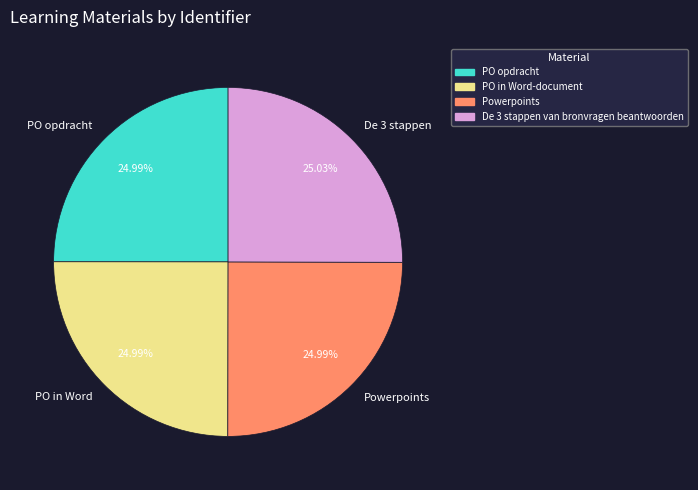

Does Powerpoints account for over 50% of the chart?

No